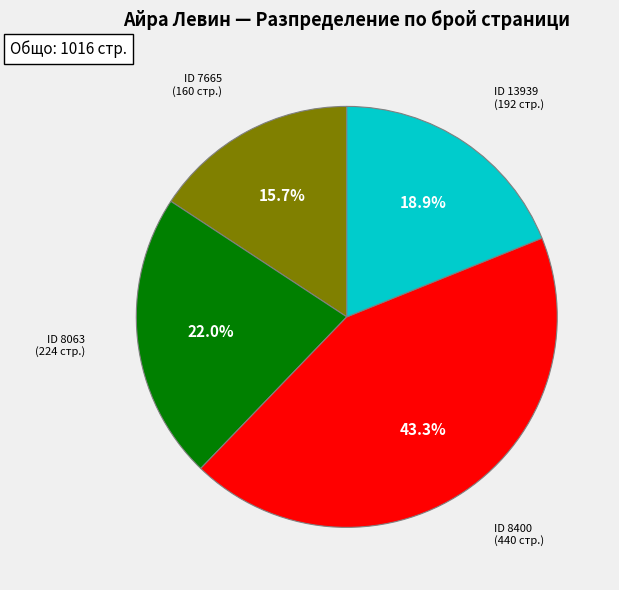

Is there any slice that represents more than half of the pie?

No